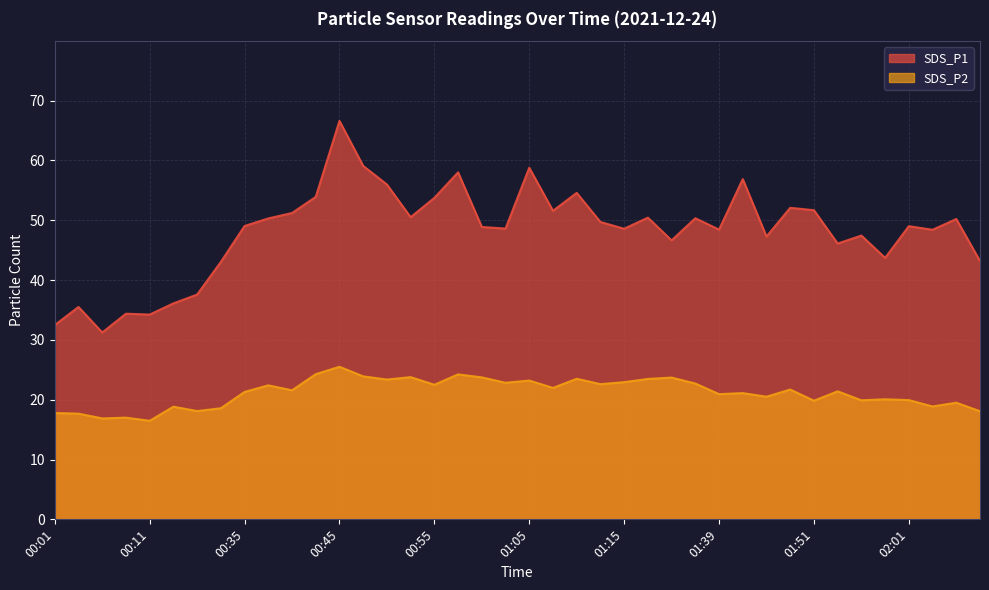

How many interior local valleys does the SDS_P2 series have?

14